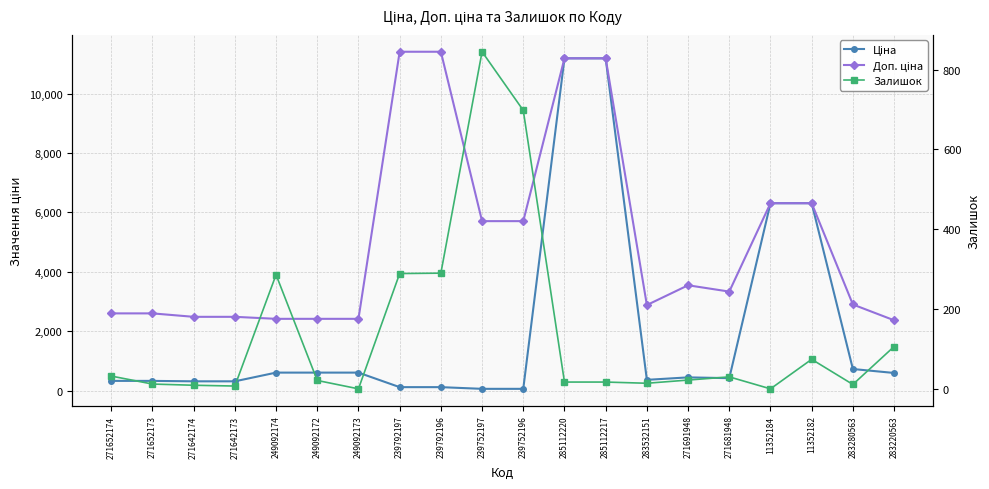

How many times do Ціна and Залишок cross each other?

2